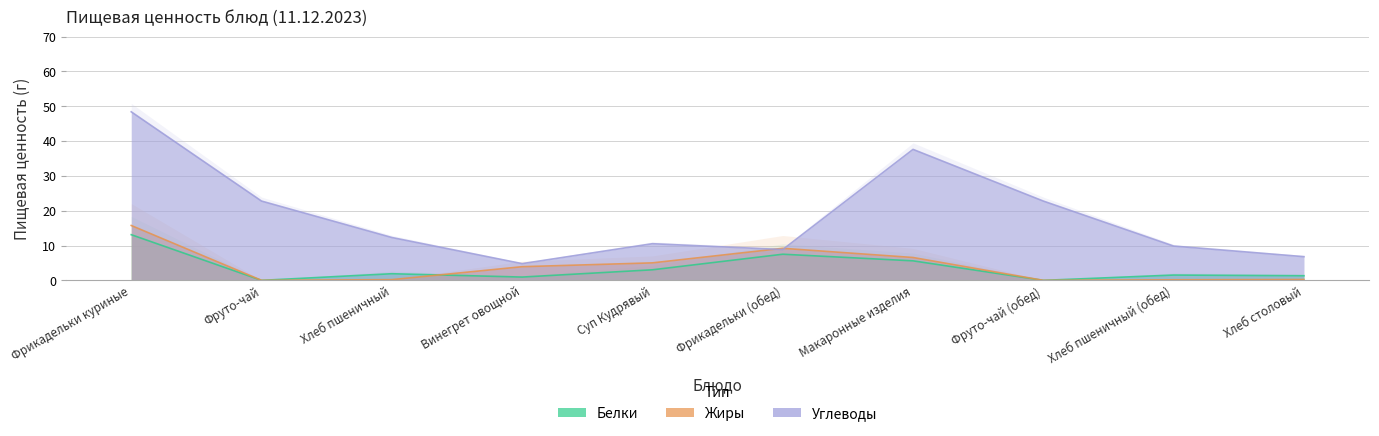

The value of Углеводы at Фруто-чай (обед) is 5.4. True or false?

False